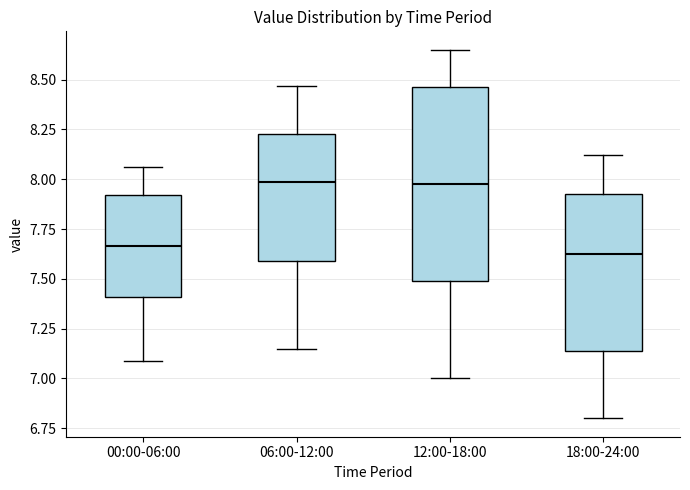

Reading left to right, read every box against the y-axis: the position of its median line, the range the box covers, and the ends of its whiskers. The values are not printed on the chart, so give them approximately, as read against the axis.

00:00-06:00: median 7.65, box 7.40 to 7.90, whiskers 7.10 to 8.05
06:00-12:00: median 8.00, box 7.60 to 8.25, whiskers 7.15 to 8.45
12:00-18:00: median 8.00, box 7.50 to 8.45, whiskers 7.00 to 8.65
18:00-24:00: median 7.65, box 7.15 to 7.95, whiskers 6.80 to 8.10